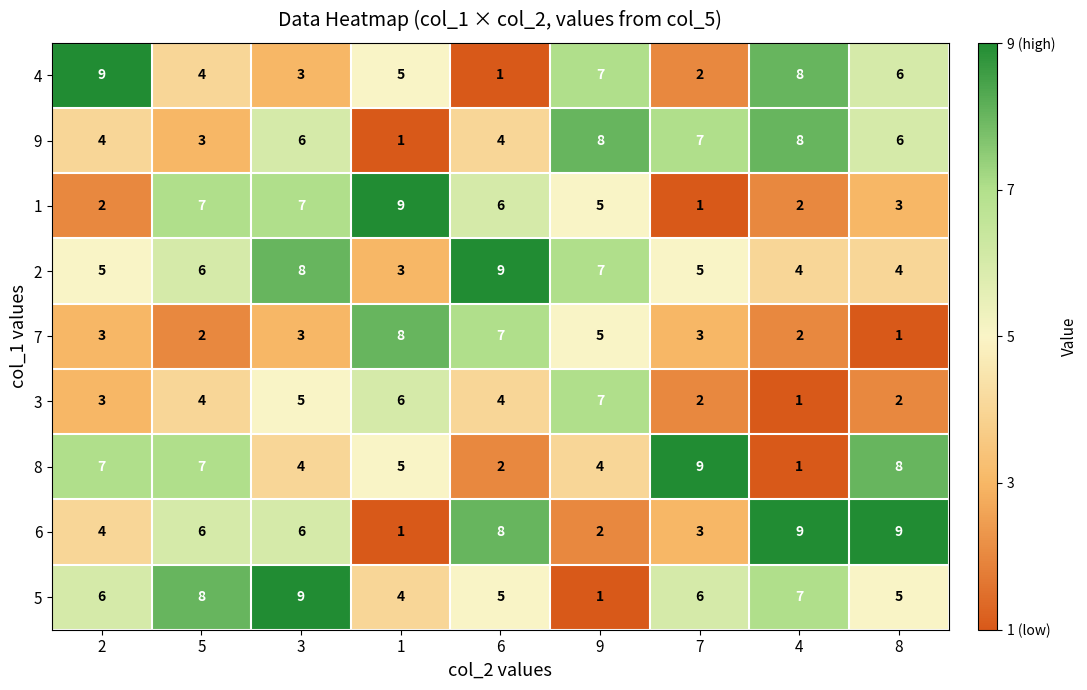

Is it true that 1 equals 6 at 6?

True